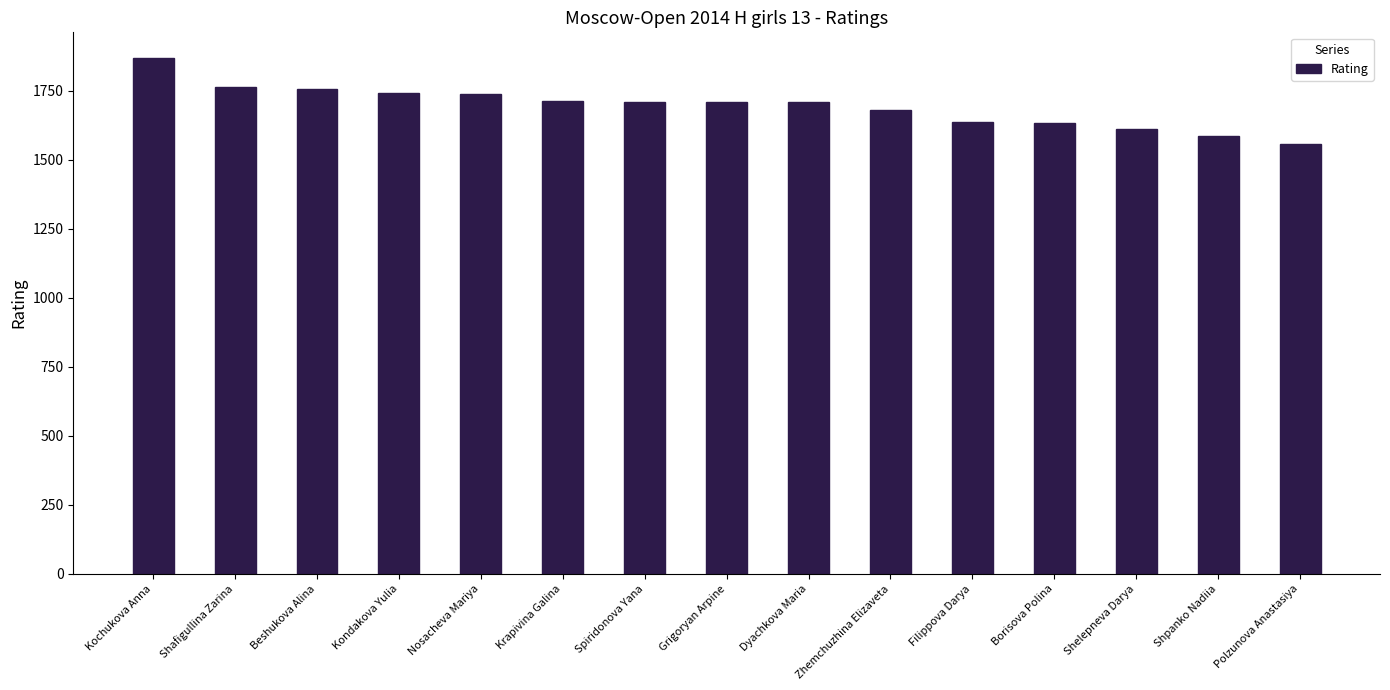

Does the chart contain stacked bars?

No